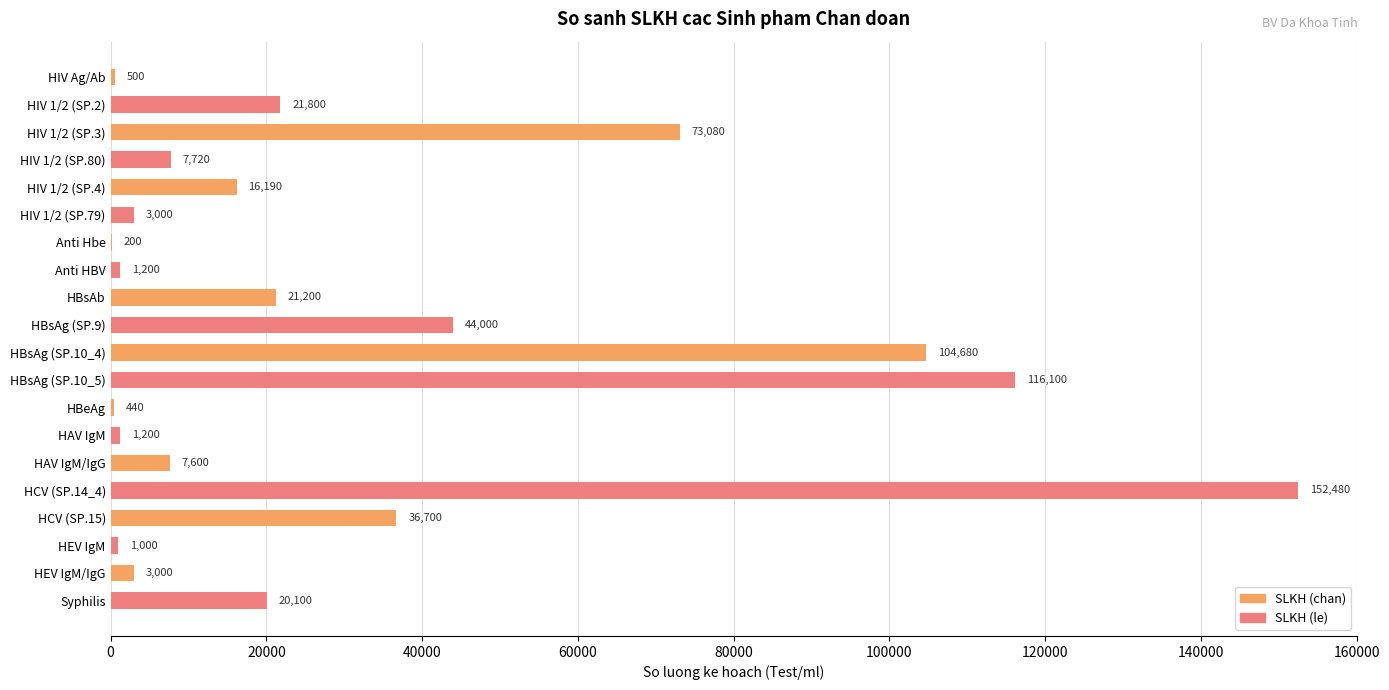

Approximately how many times larger is the value at HIV 1/2 (SP.79) compared to HBeAg?

6.8